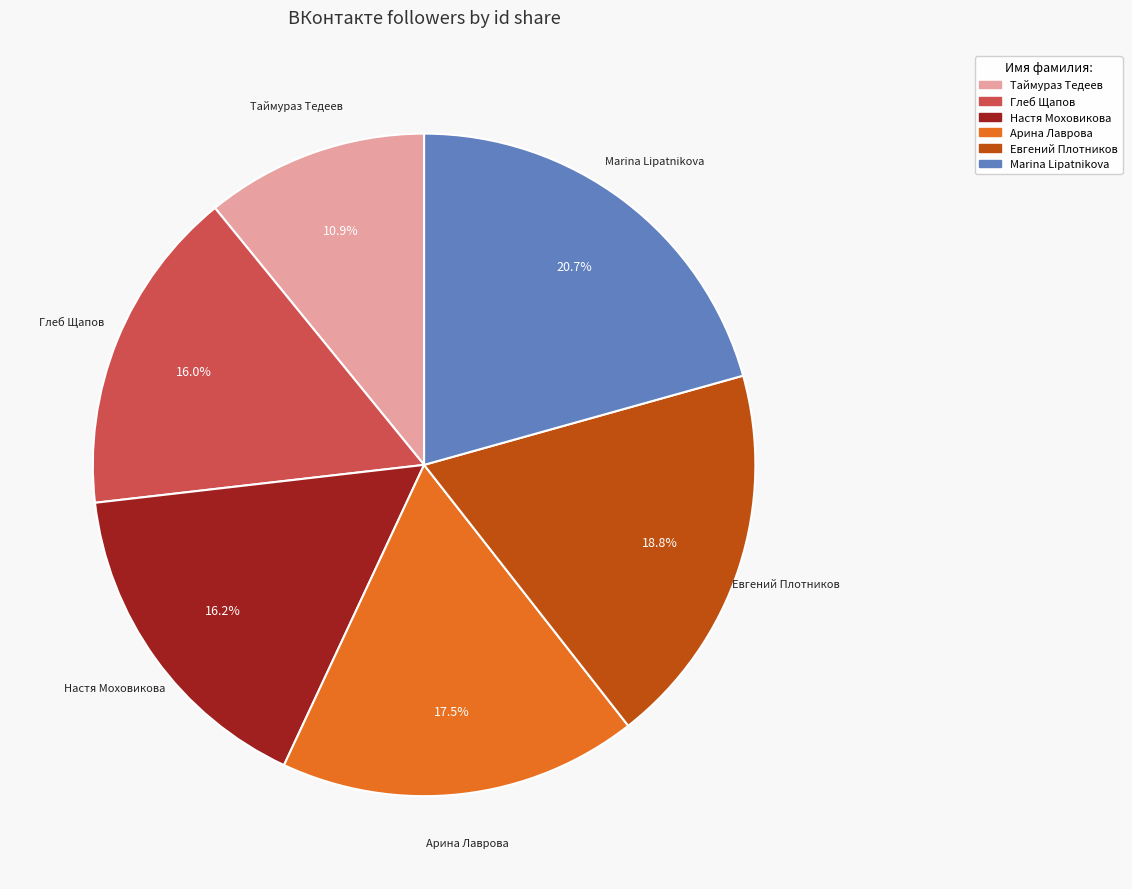

Do Евгений Плотников and Настя Моховикова together represent more than half of the pie?

No